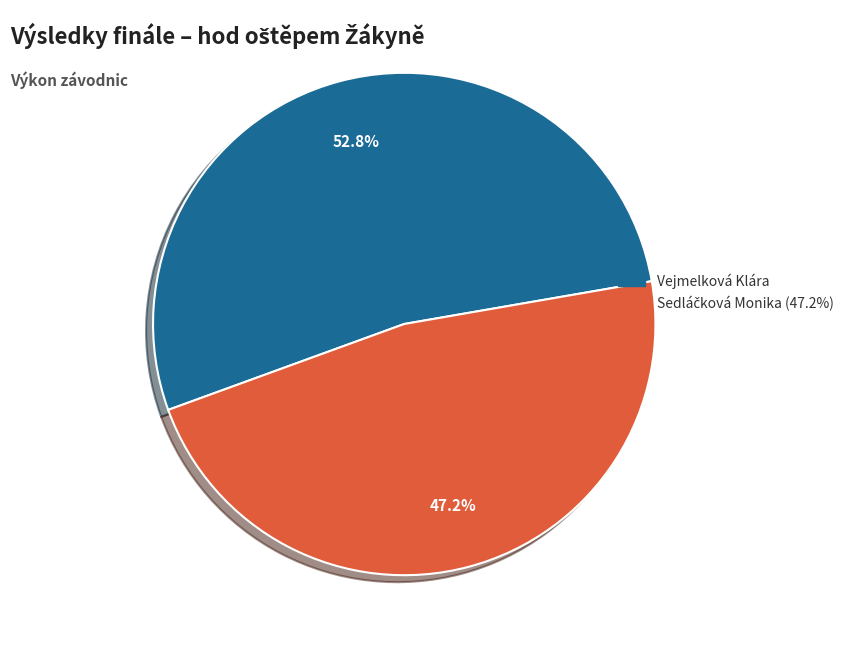

To the nearest percent, what is the average slice percentage?

50%